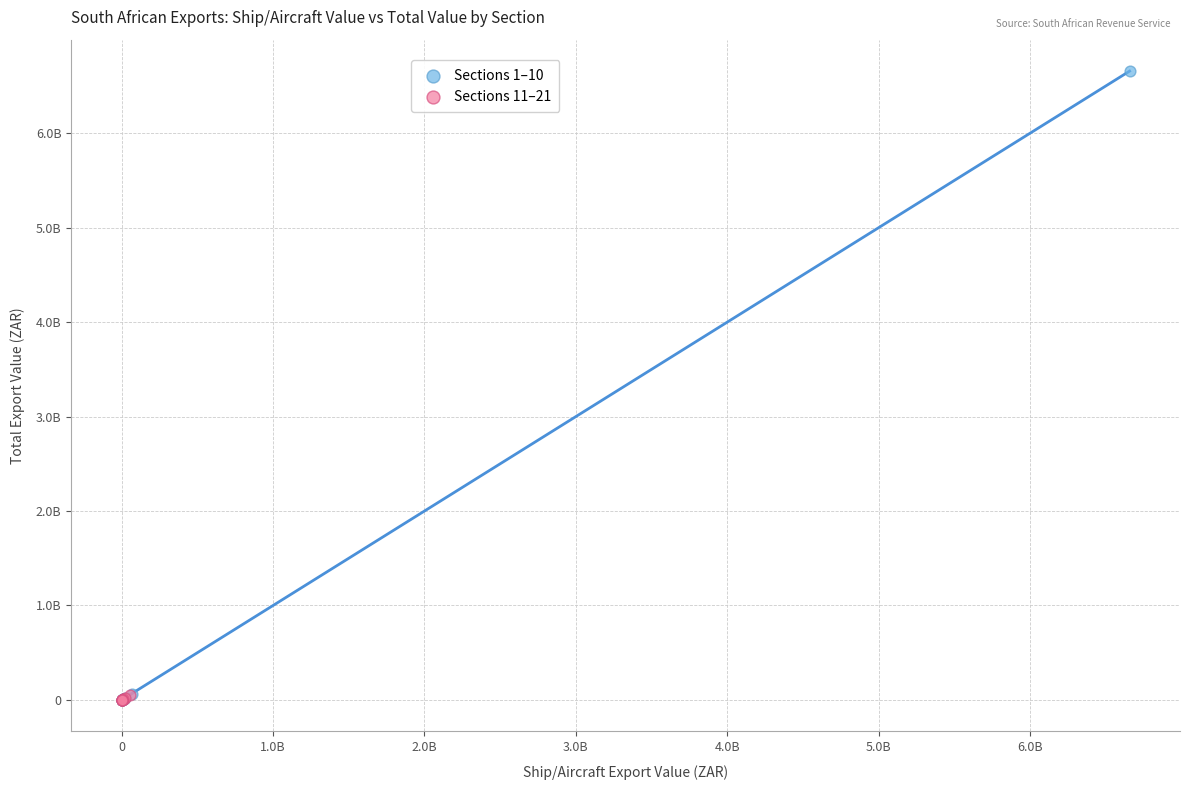

Which series has the largest Y range (max minus min)?

Sections 1–10